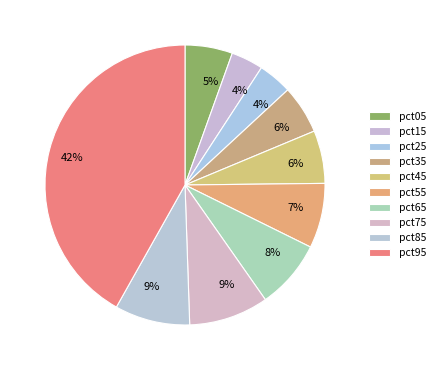

What percentage do pct25 and pct05 together represent?

9.4%